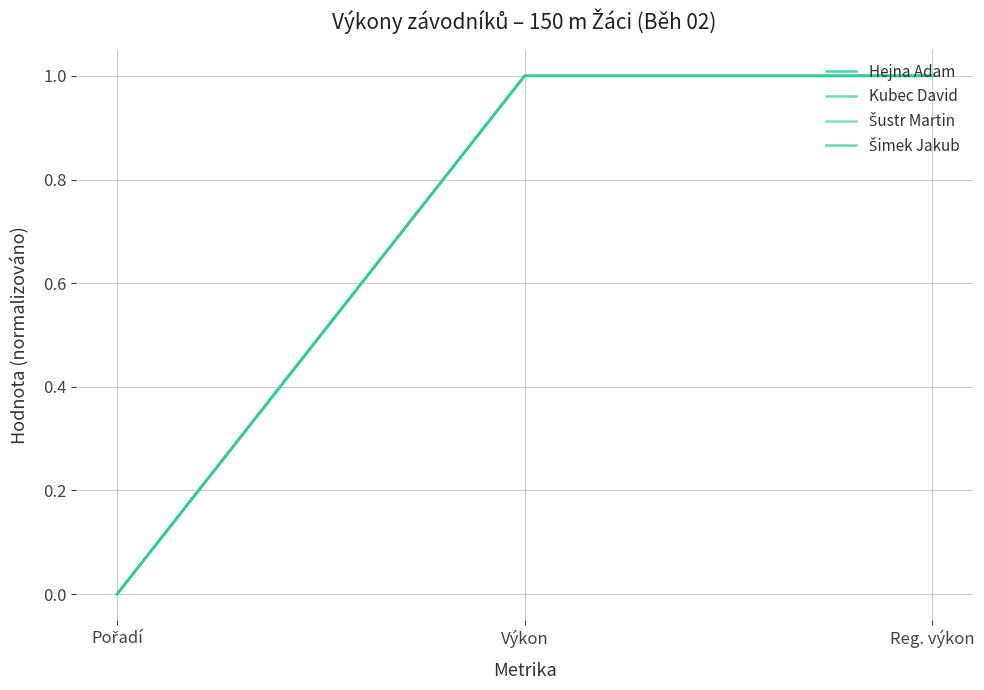

List the series in order of their overall mean, highest first.

Šimek Jakub, Hejna Adam, Kubec David, Šustr Martin